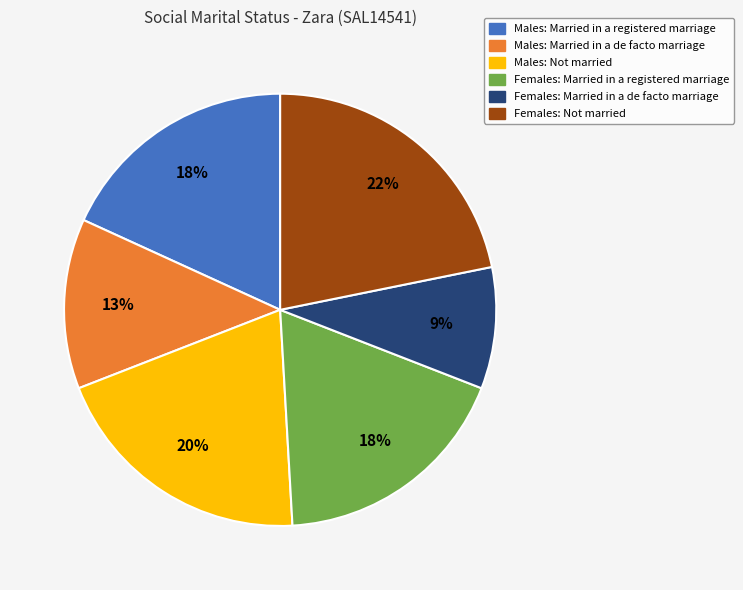

Is there any slice that represents more than half of the pie?

No